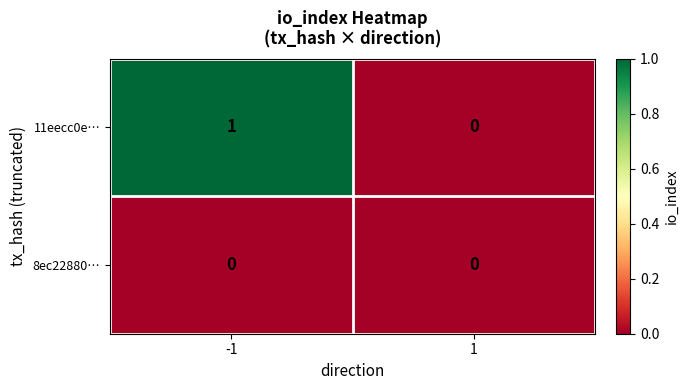

Reading left to right, list all the values displayed in this chart.

11eecc0e…: -1=1	1=0
8ec22880…: -1=0	1=0